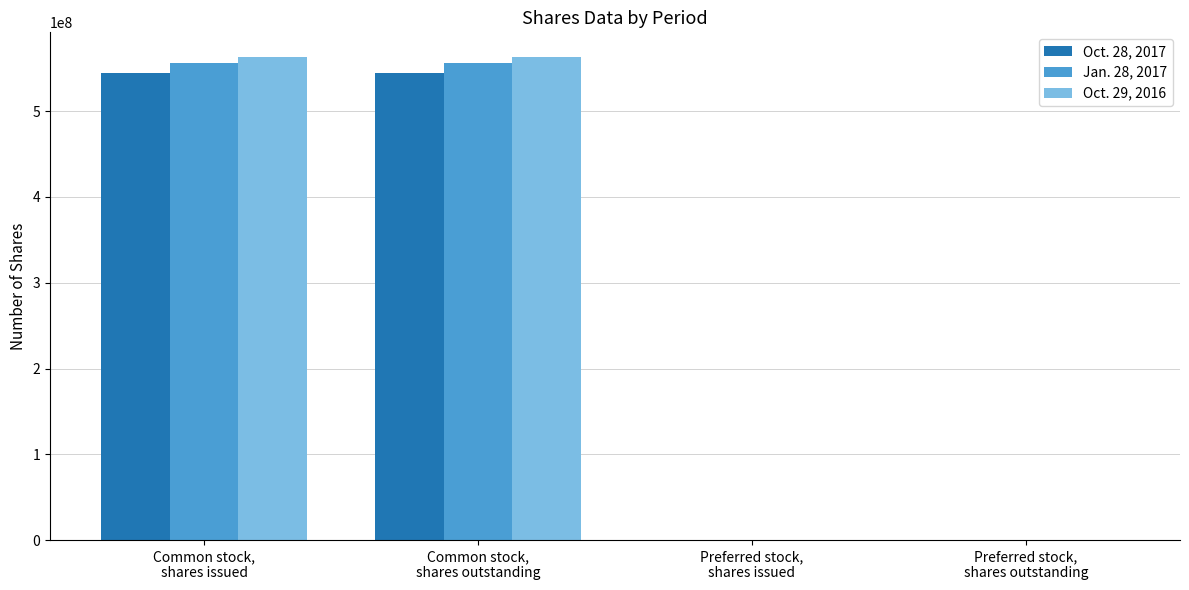

What is the greatest value displayed?

563676785